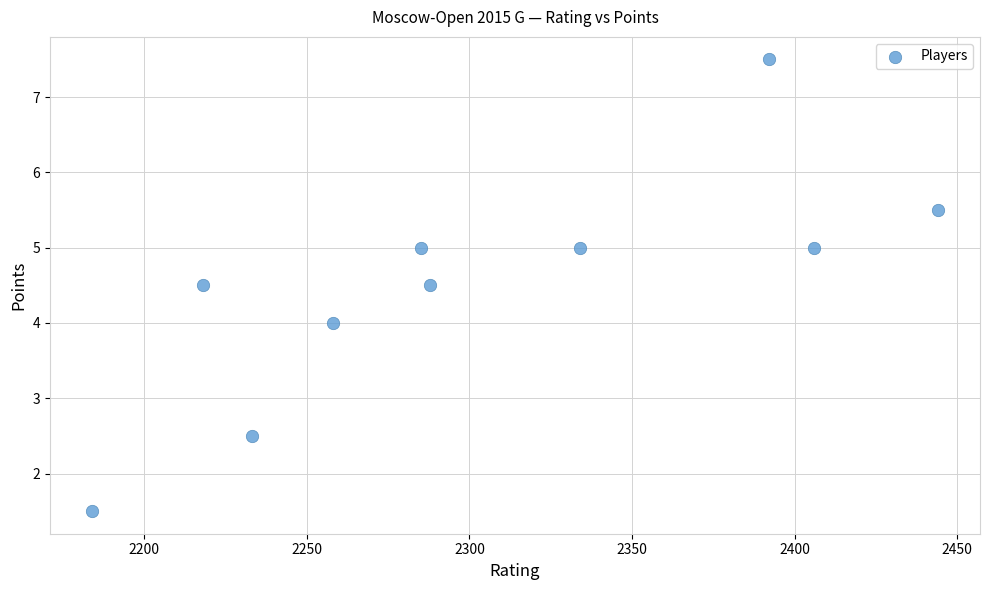

What is the average Y value?

4.5